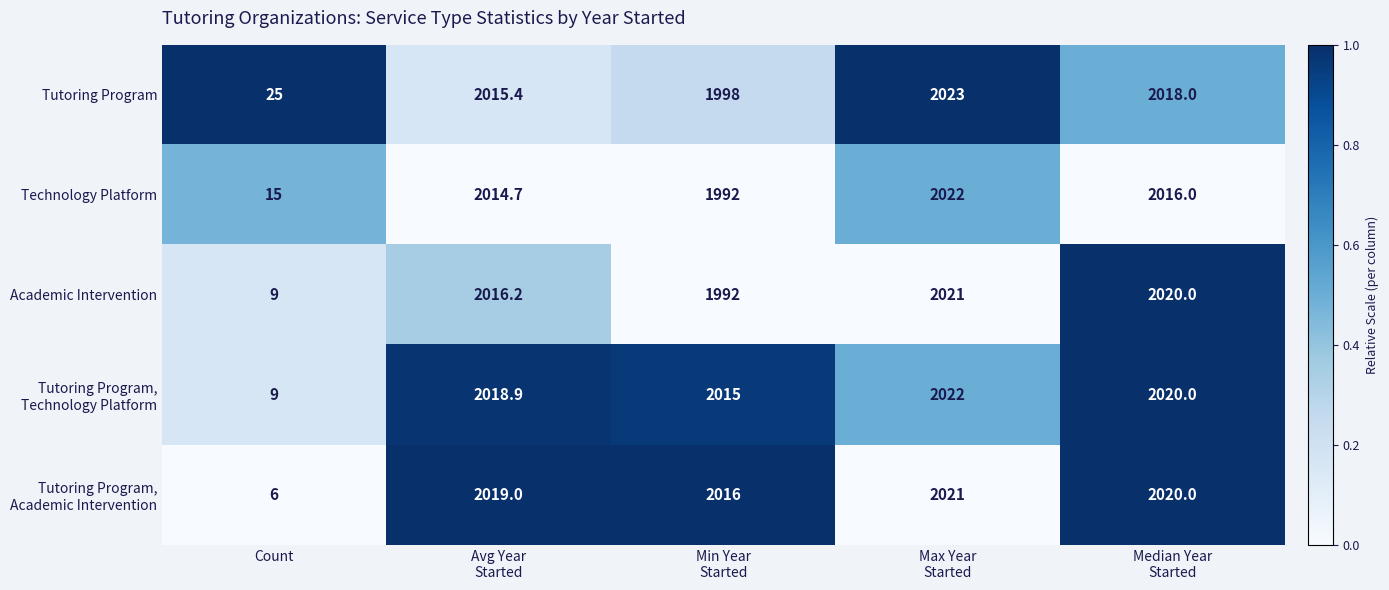

Count the number of data series in this chart.

5